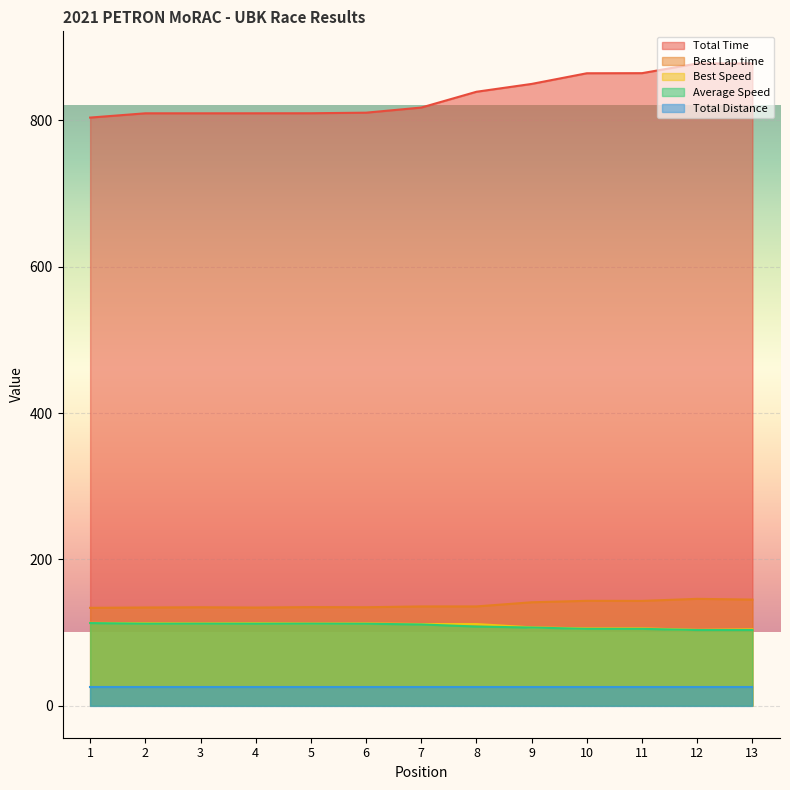

What are all the series names shown in the legend?

Total Time, Best Lap time, Best Speed, Average Speed, Total Distance